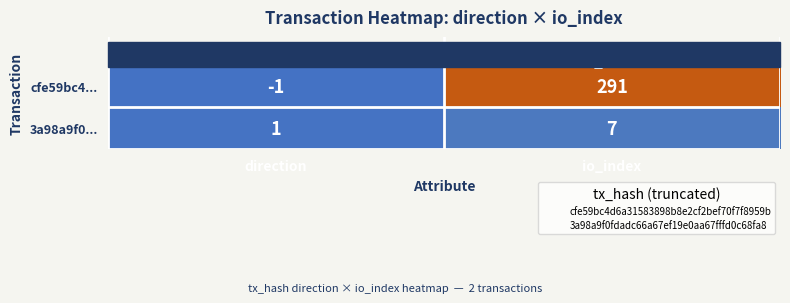

The 3a98a9f0... series shows 1 at direction. True or false?

True